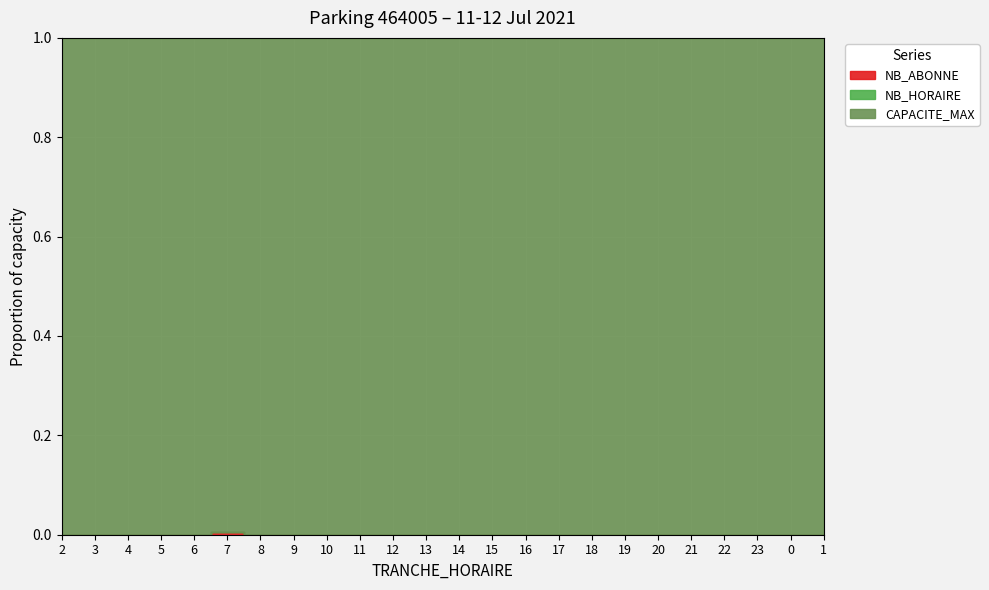

Rank the categories by CAPACITE_MAX value from lowest to highest.

2, 3, 4, 5, 6, 7, 8, 9, 10, 11, 12, 13, 14, 15, 16, 17, 18, 19, 20, 21, 22, 23, 0, 1